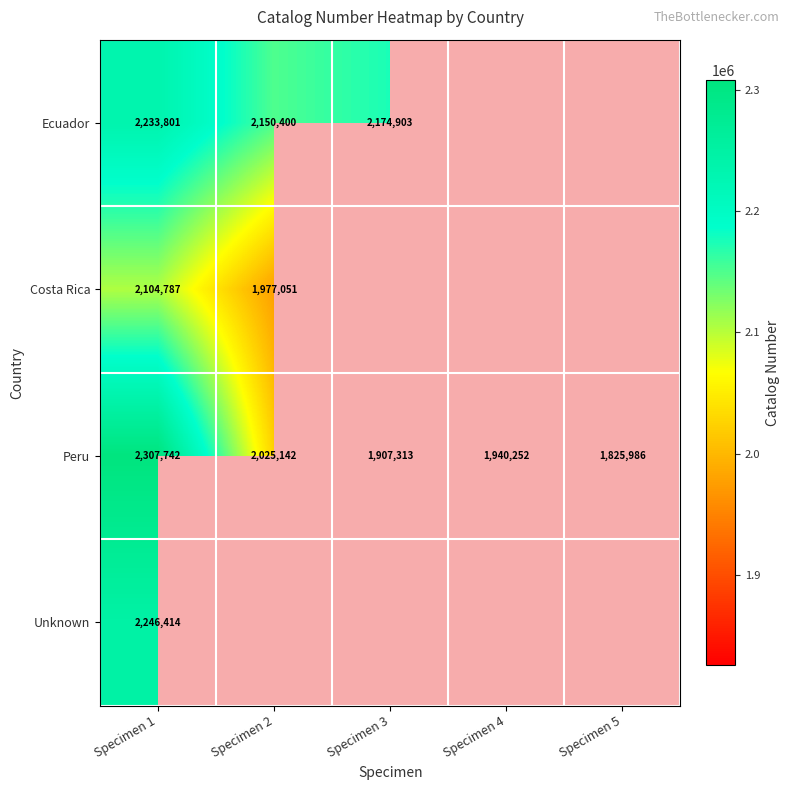

The Costa Rica series shows 3502667.2 at Specimen 2. True or false?

False